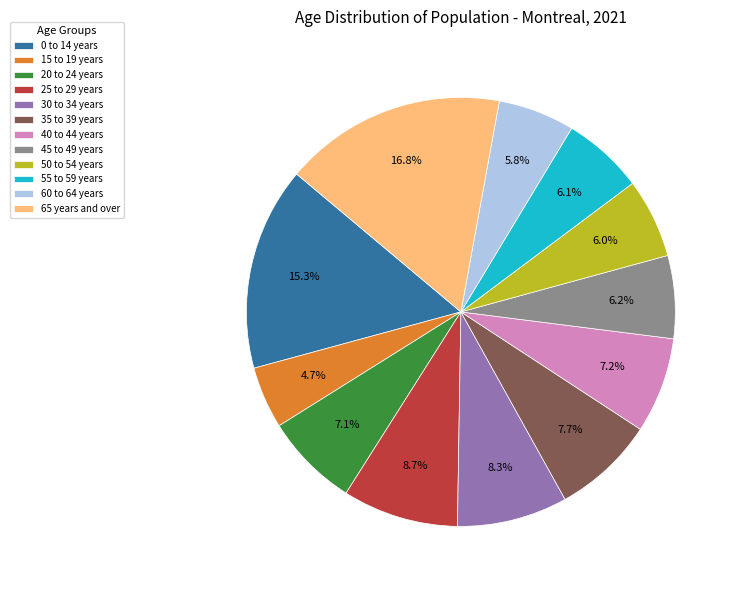

Approximately how many times larger is the value at 30 to 34 years compared to 65 years and over?

0.5